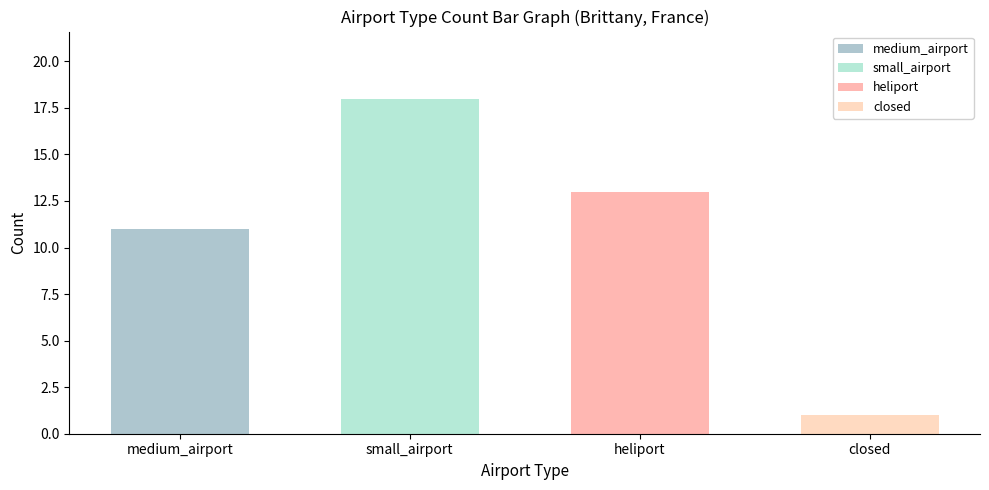

What is the label of the 2nd bar from the left?

small_airport